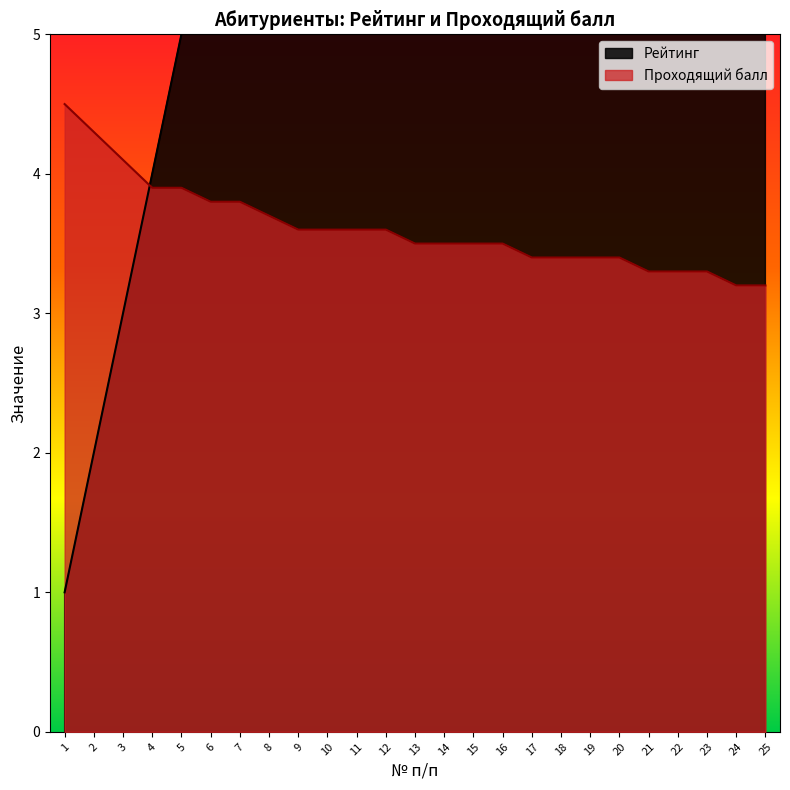

Which series has the widest spread of values?

Рейтинг